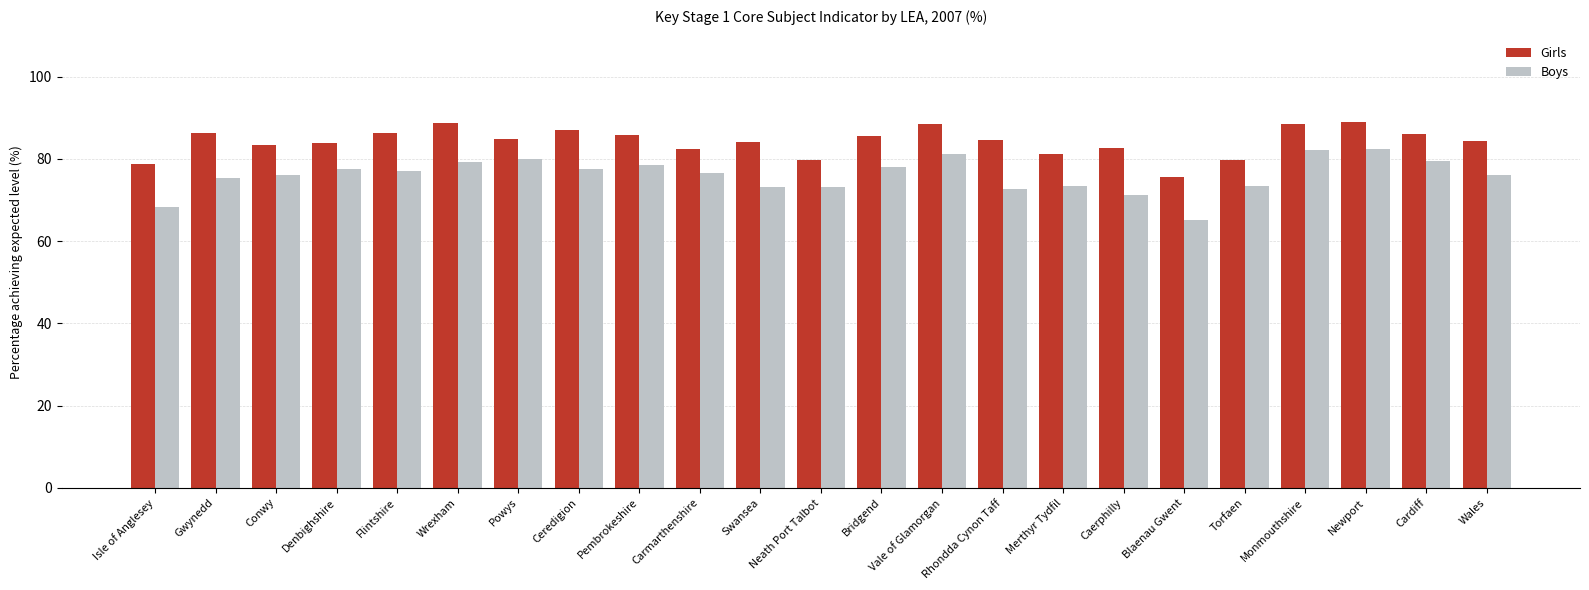

What is the approximate value of Girls at Monmouthshire?

88.6